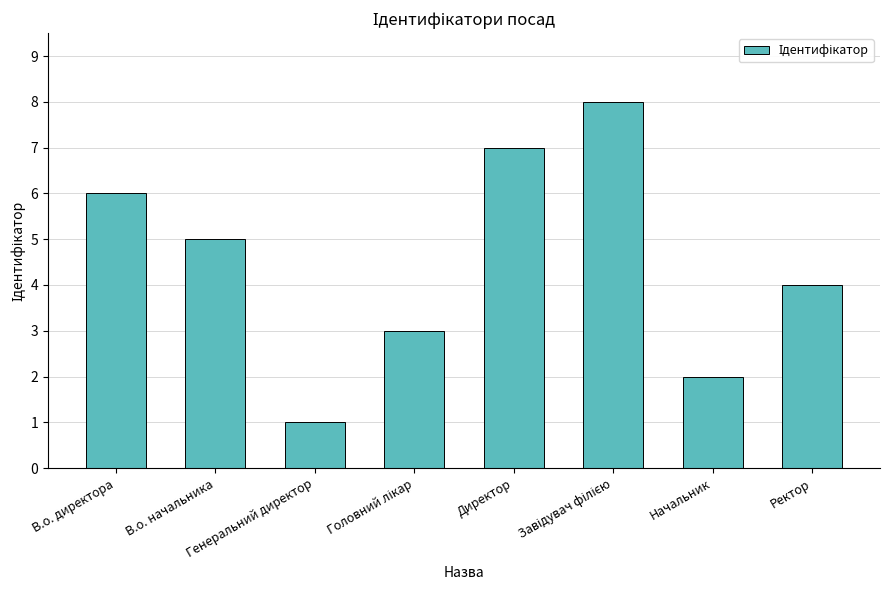

Where does the data first go above 5?

В.о. директора